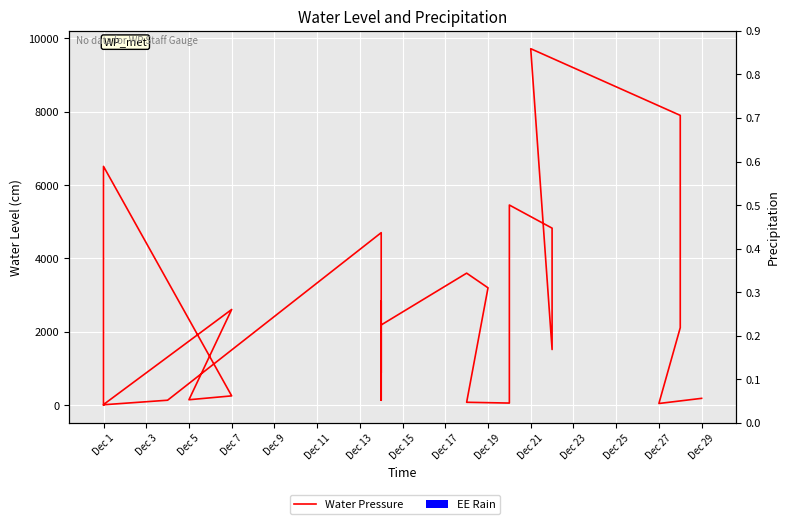

What is the sum of the Water Pressure values at Dec 11 and Dec 3?

6529.1